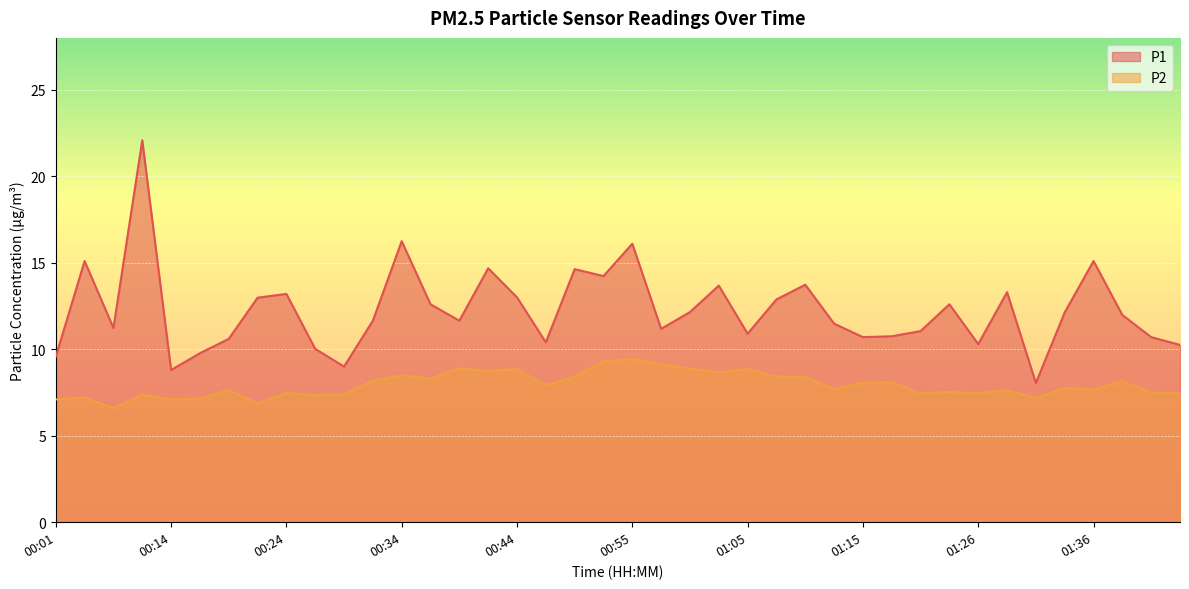

True or false: P1 and P2 intersect in this chart.

False